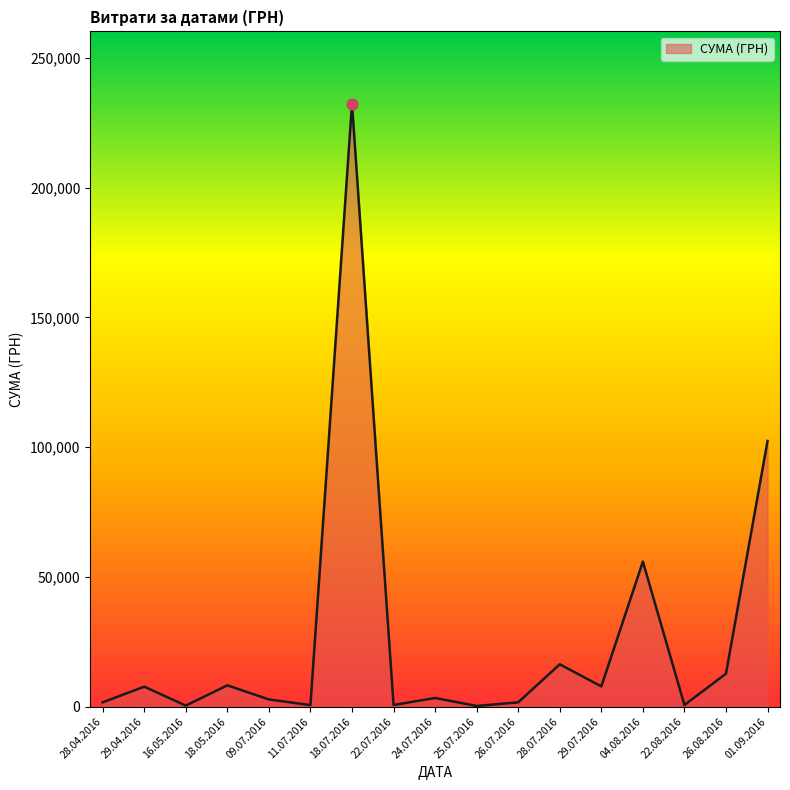

What is the change in value from 28.07.2016 to 01.09.2016?

+86066.1